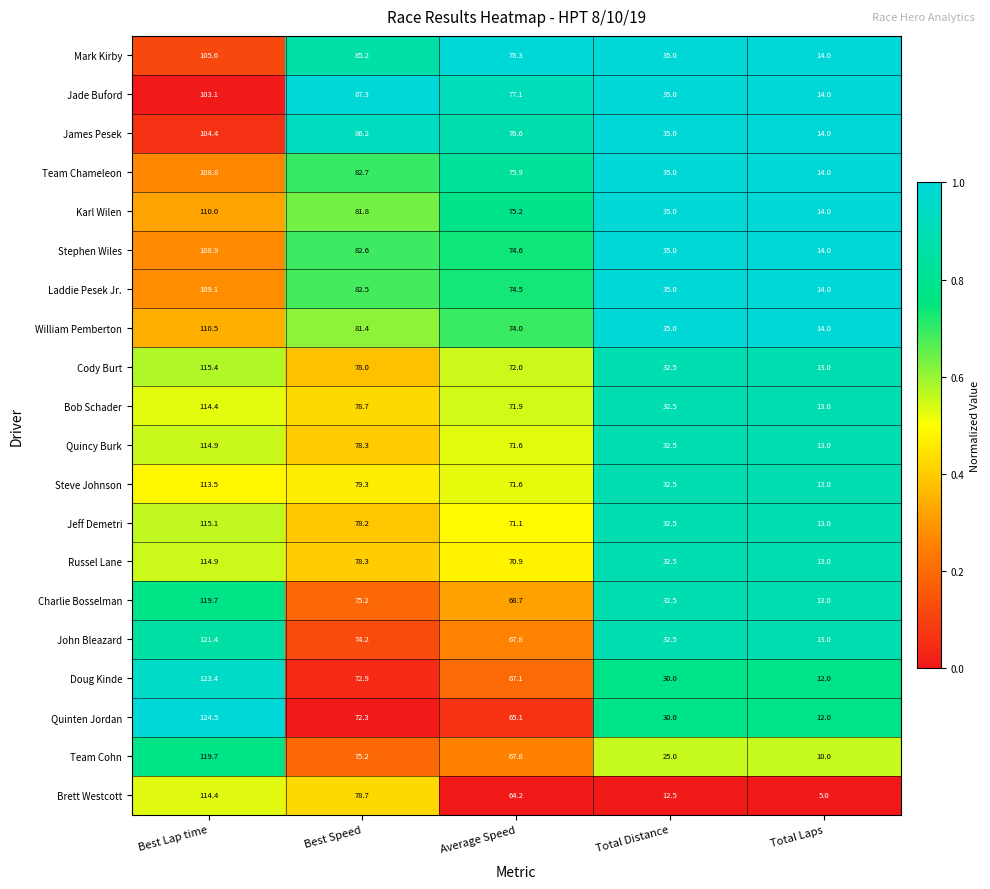

What is the maximum value shown in the chart?

124.5